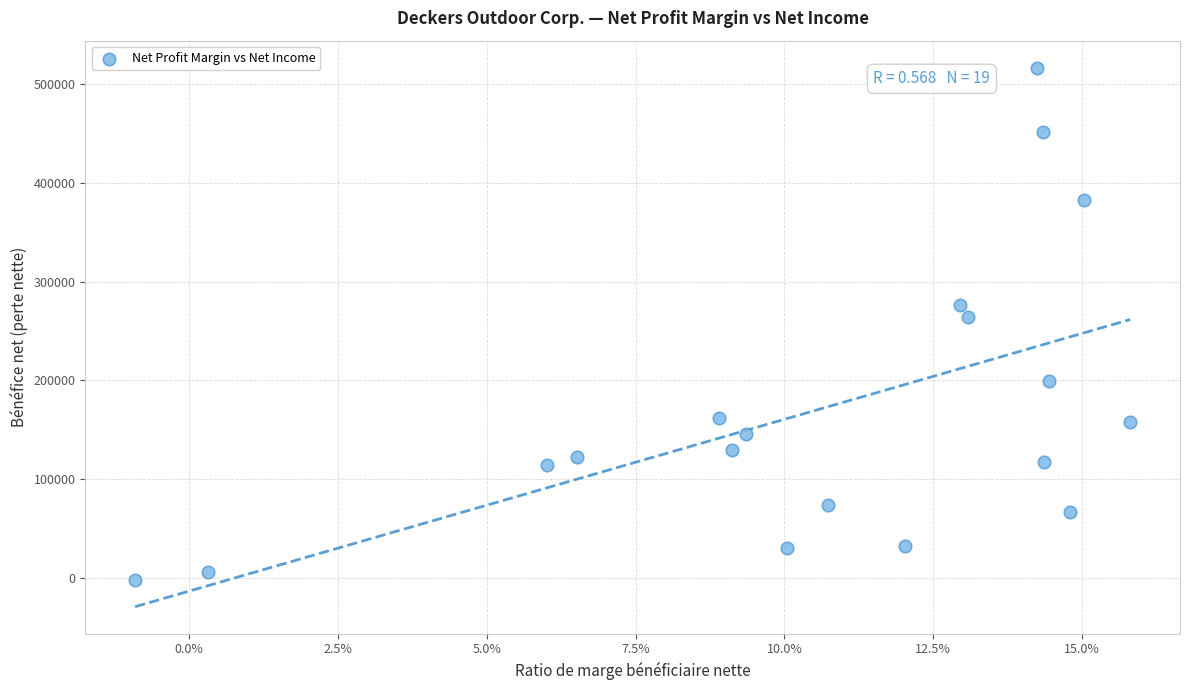

What Y value in the scatter plot is closest to 257068?

264308